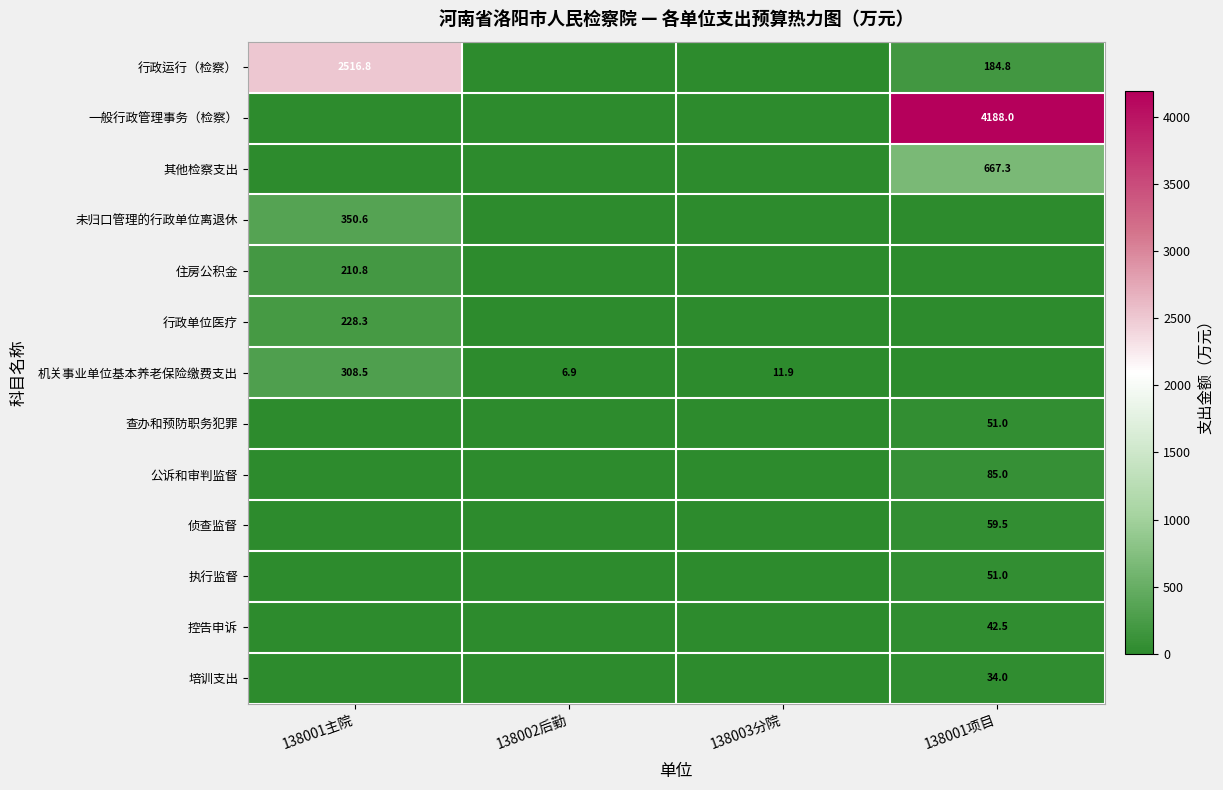

What is the sum of the 机关事业单位基本养老保险缴费支出 values at 138003分院 and 138001主院?

320.4